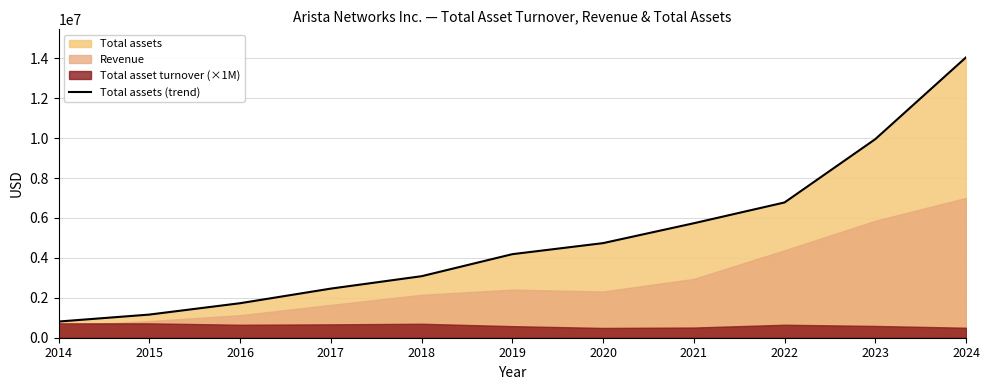

At which category does the chart reach its minimum across all series?

2014